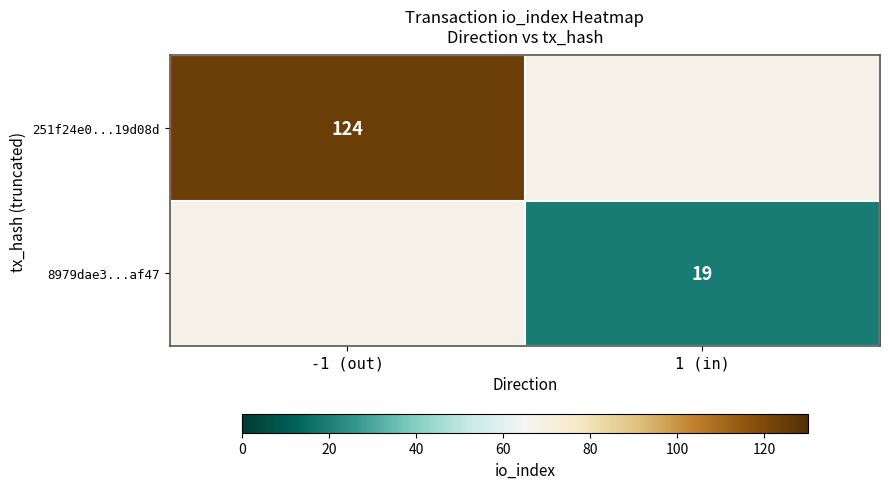

Which category has the lowest value across all series?

1 (in)